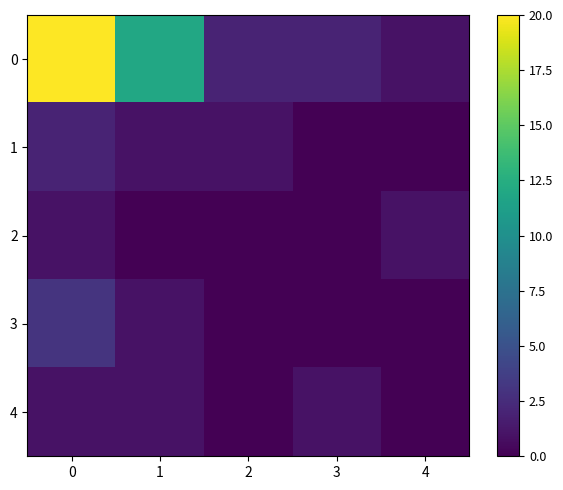

At how many categories does at least one series exceed 17?

1